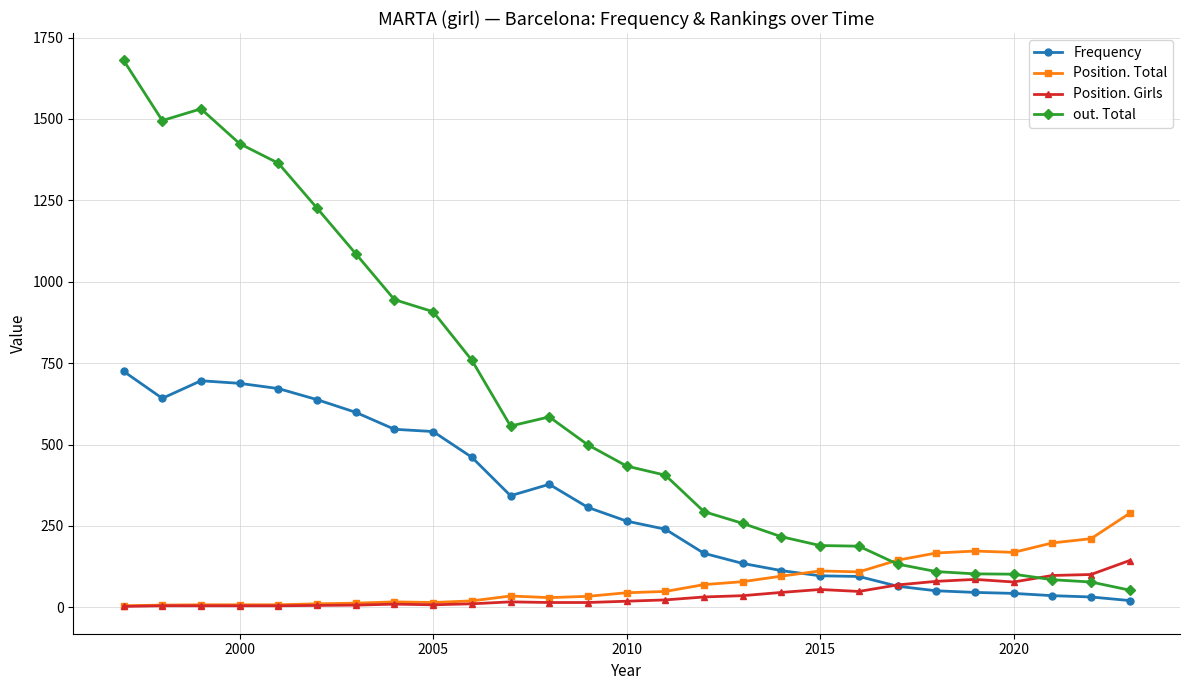

Rank the series by their maximum value, from lowest to highest.

Position. Girls, Position. Total, Frequency, out. Total